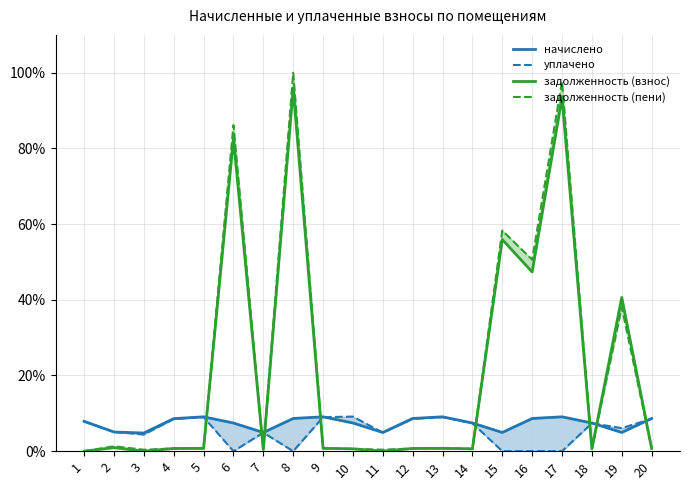

Which category has the highest value in the задолженность (пени) series?

8